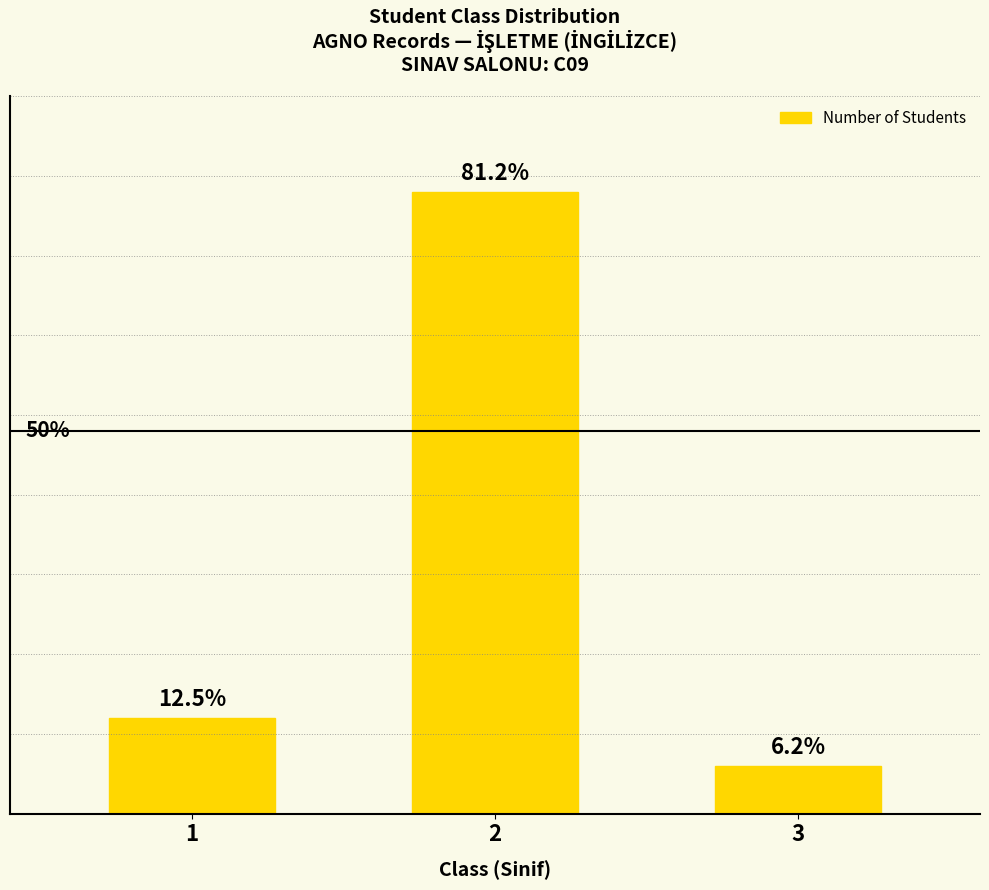

What is the change in value from 2 to 3?

-12